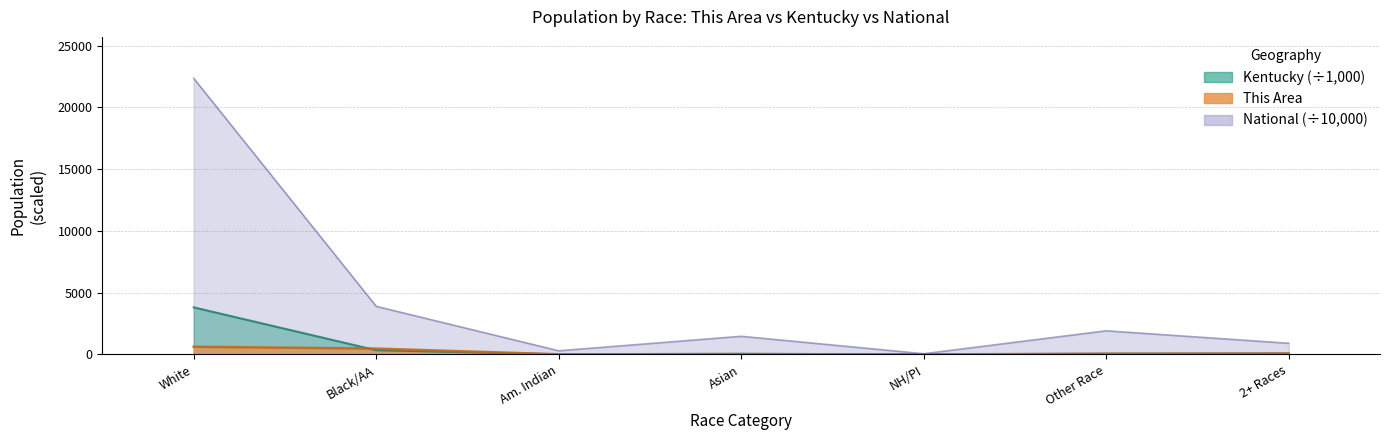

Is it true that This Area equals 469.0 at Black/AA?

True